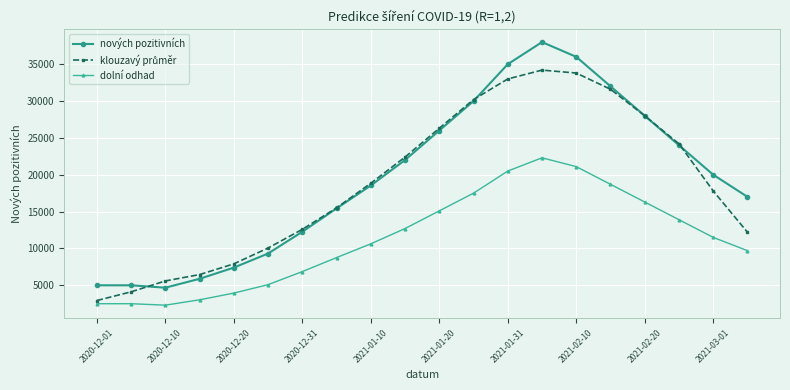

True or false: nových pozitivních and dolní odhad intersect in this chart.

False